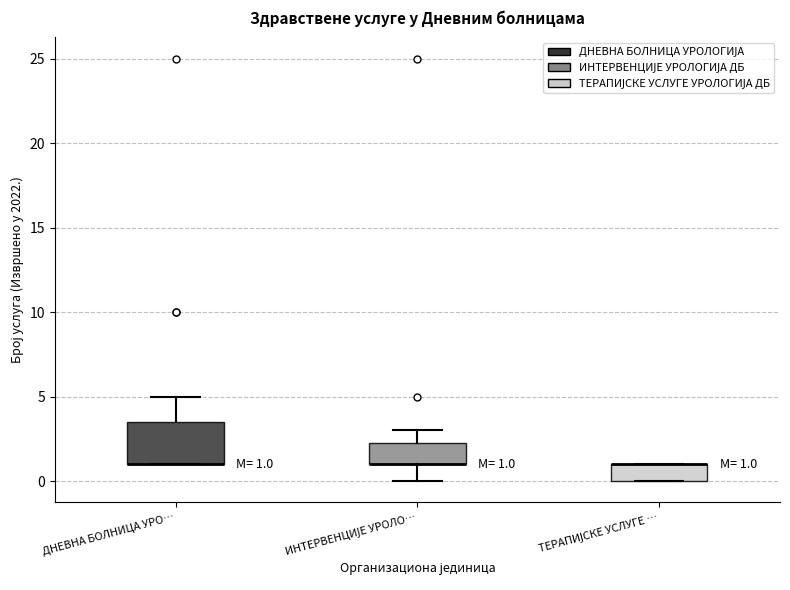

Which box is the tallest, from its lower edge to its upper edge?

ДНЕВНА БОЛНИЦА УРО…